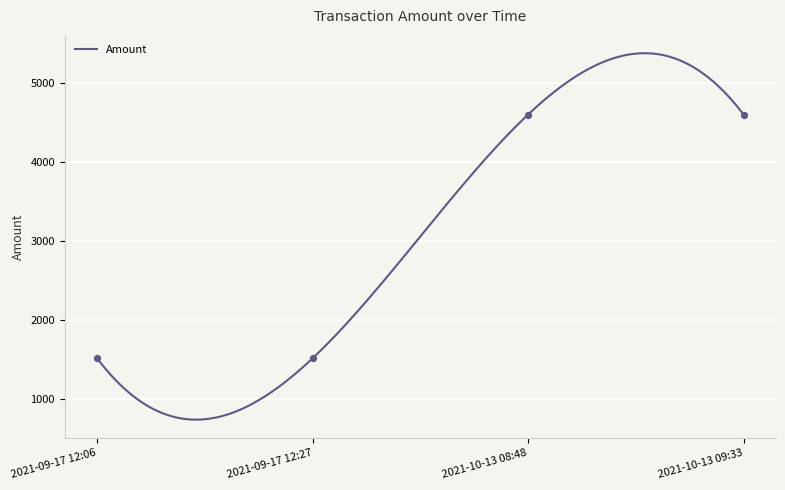

Which has a higher value, 2021-10-13 09:33 or 2021-09-17 12:27?

2021-10-13 09:33